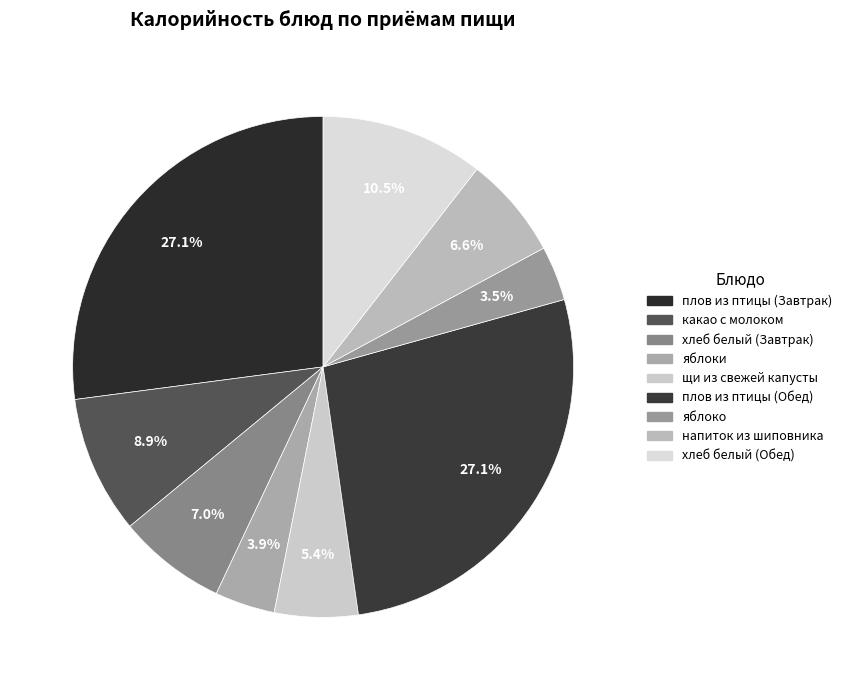

To the nearest percent, what percentage of the pie is плов из птицы (Обед)?

27%